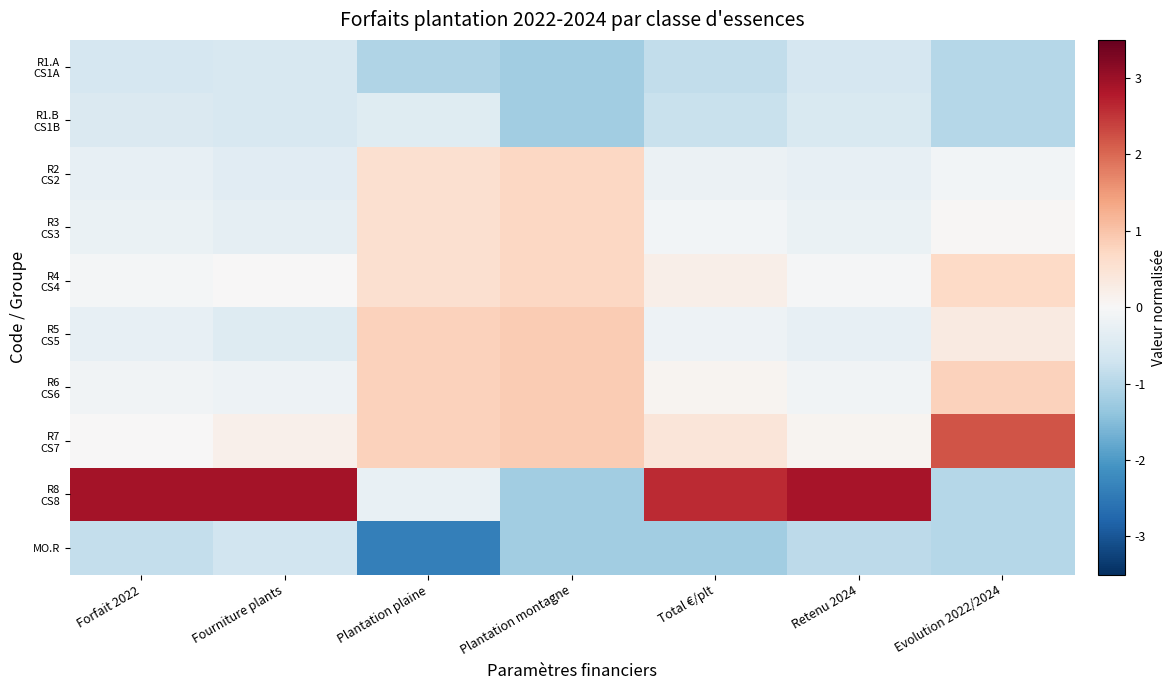

At how many categories does at least one series exceed 0?

7